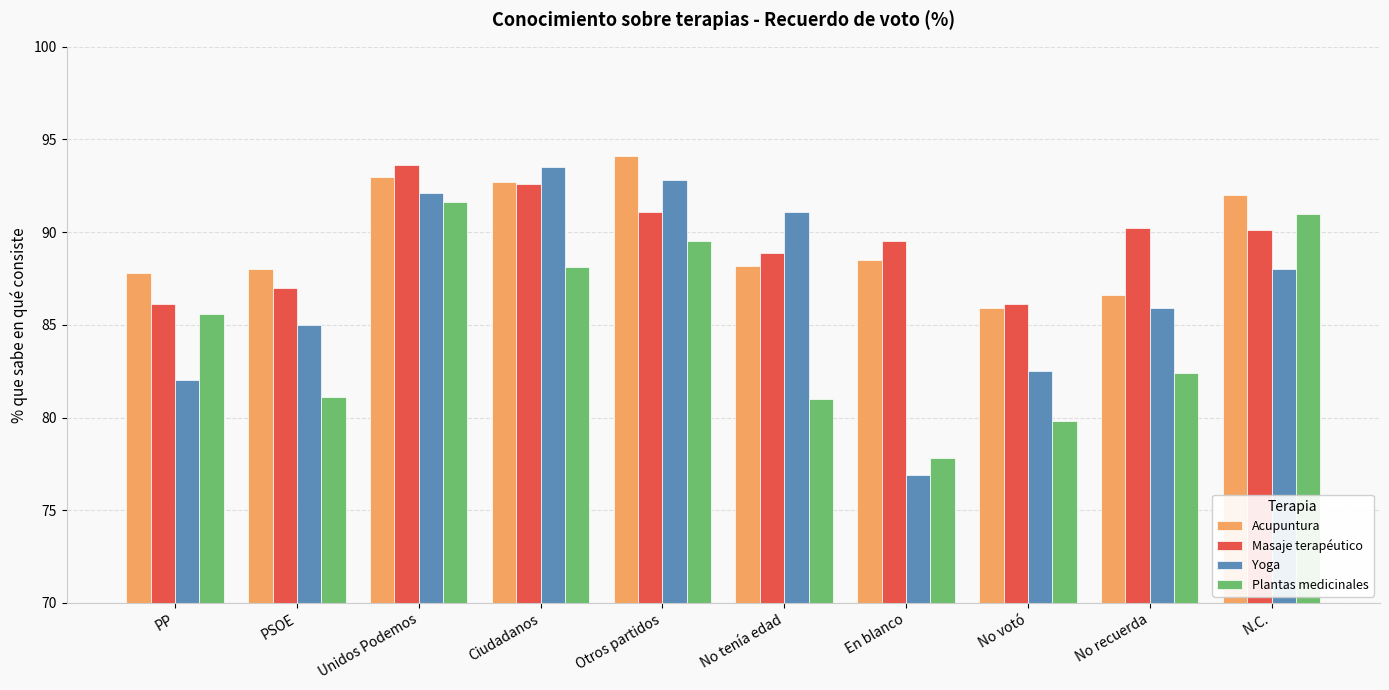

What is the approximate value of Acupuntura at Otros partidos?

94.1